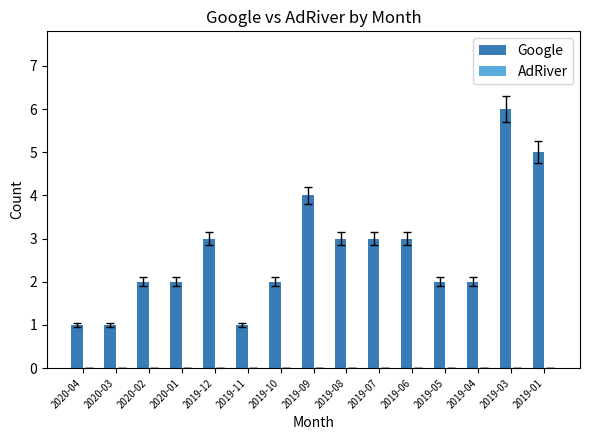

What is the average value?

3